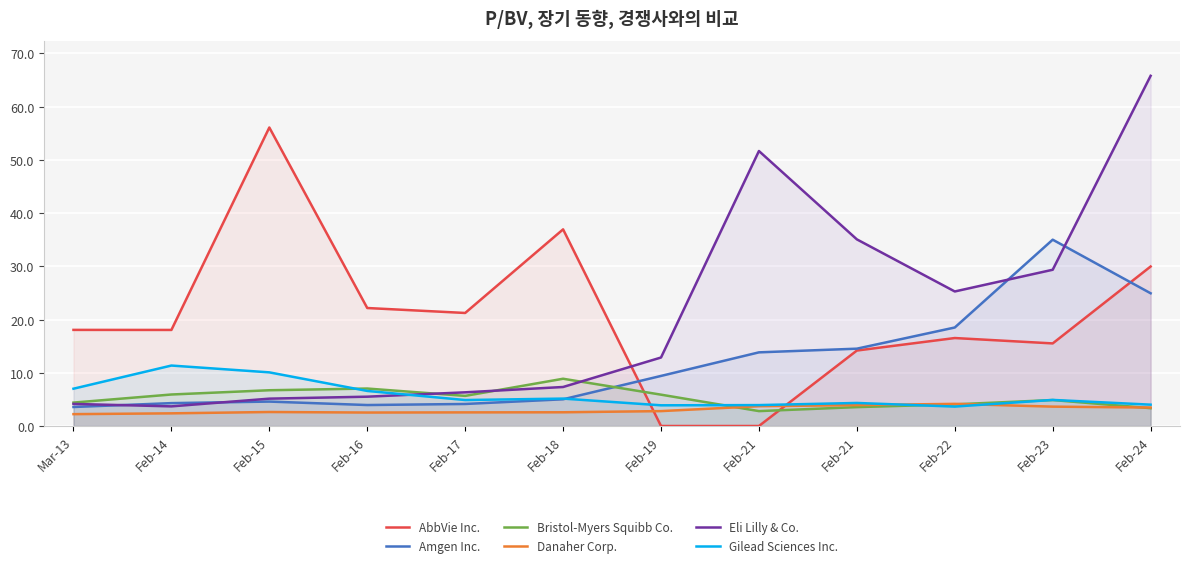

Which series has the widest spread of values?

Eli Lilly & Co.